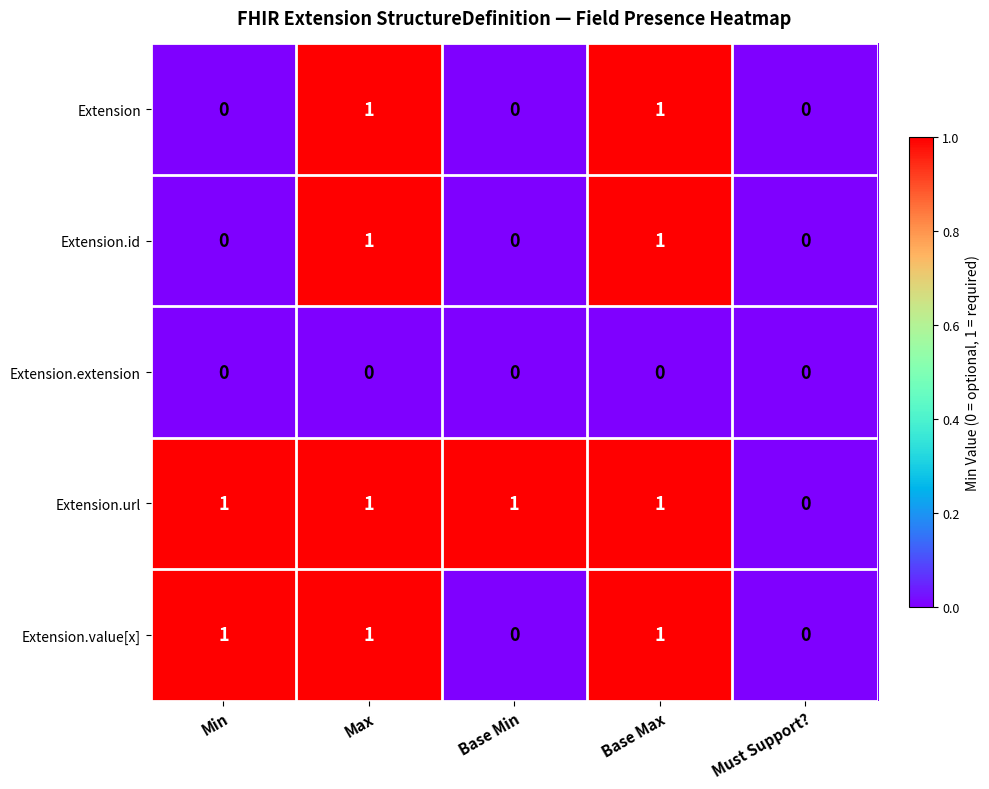

What is the total value across all series at Base Max?

4